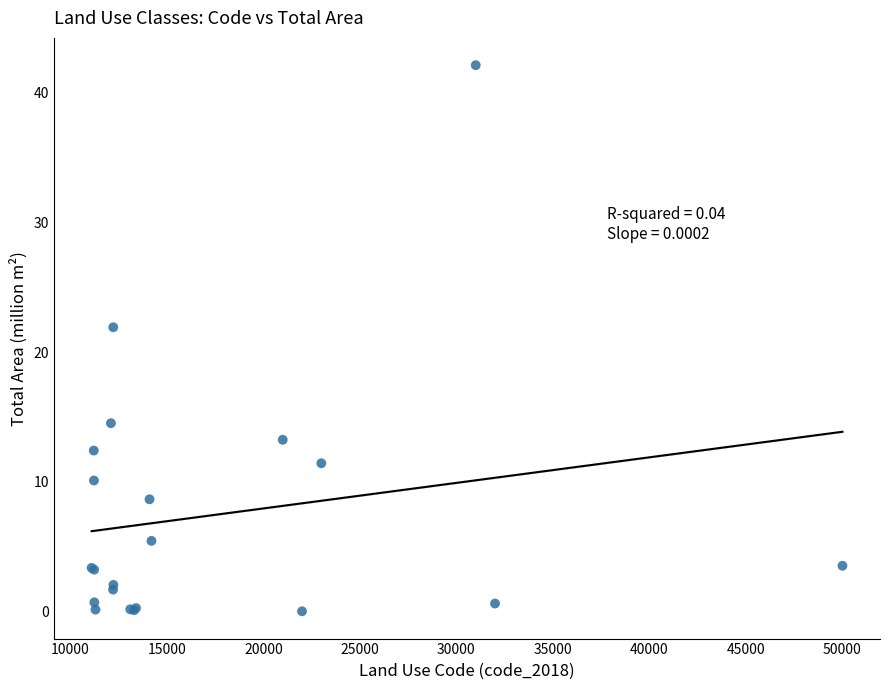

What Y value in the scatter plot is closest to 21?

21.9